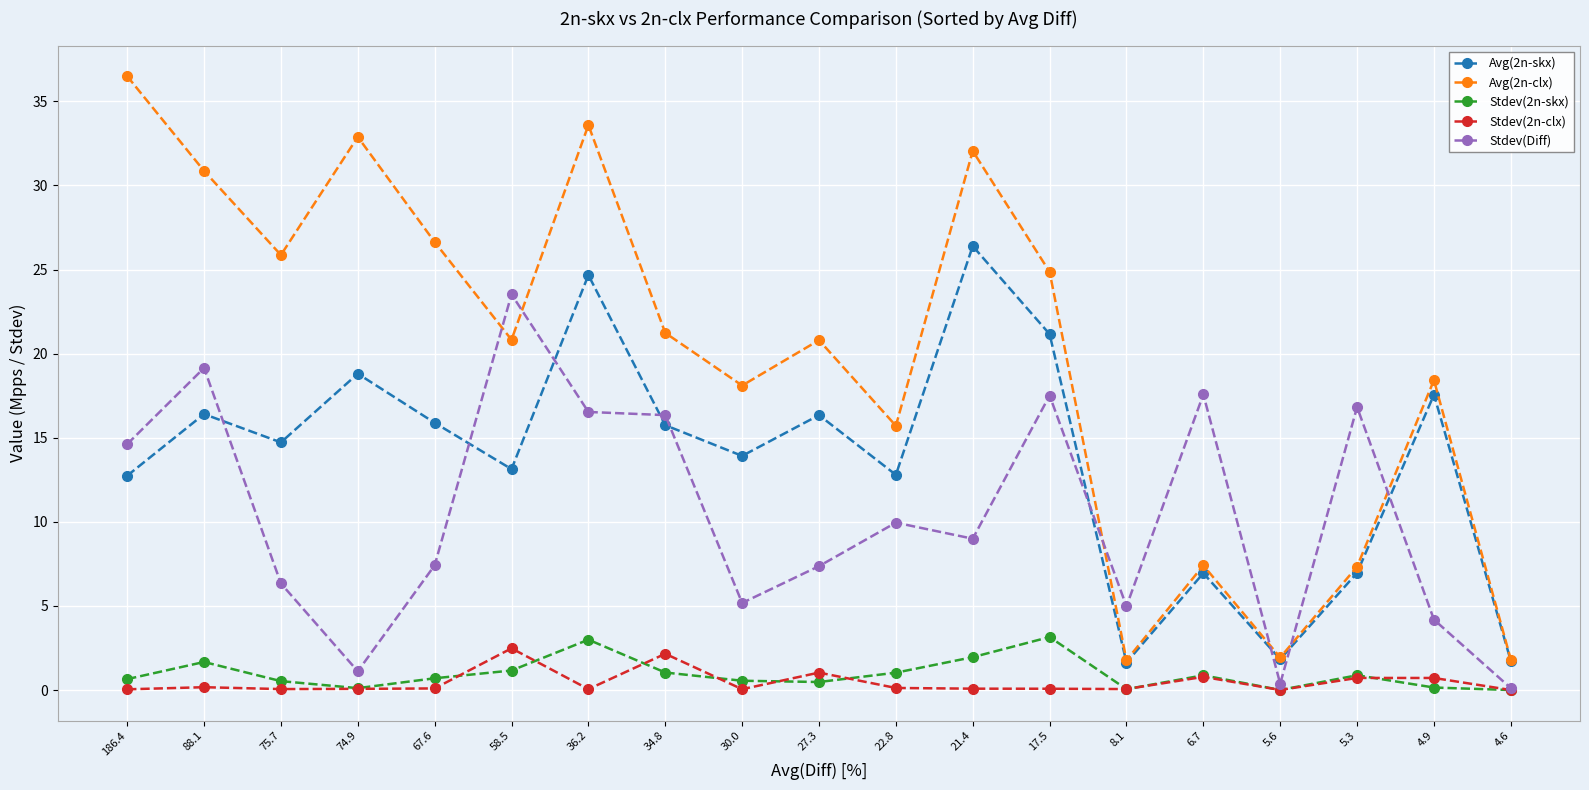

True or false: Avg(2n-skx) and Stdev(Diff) cross at least once.

True